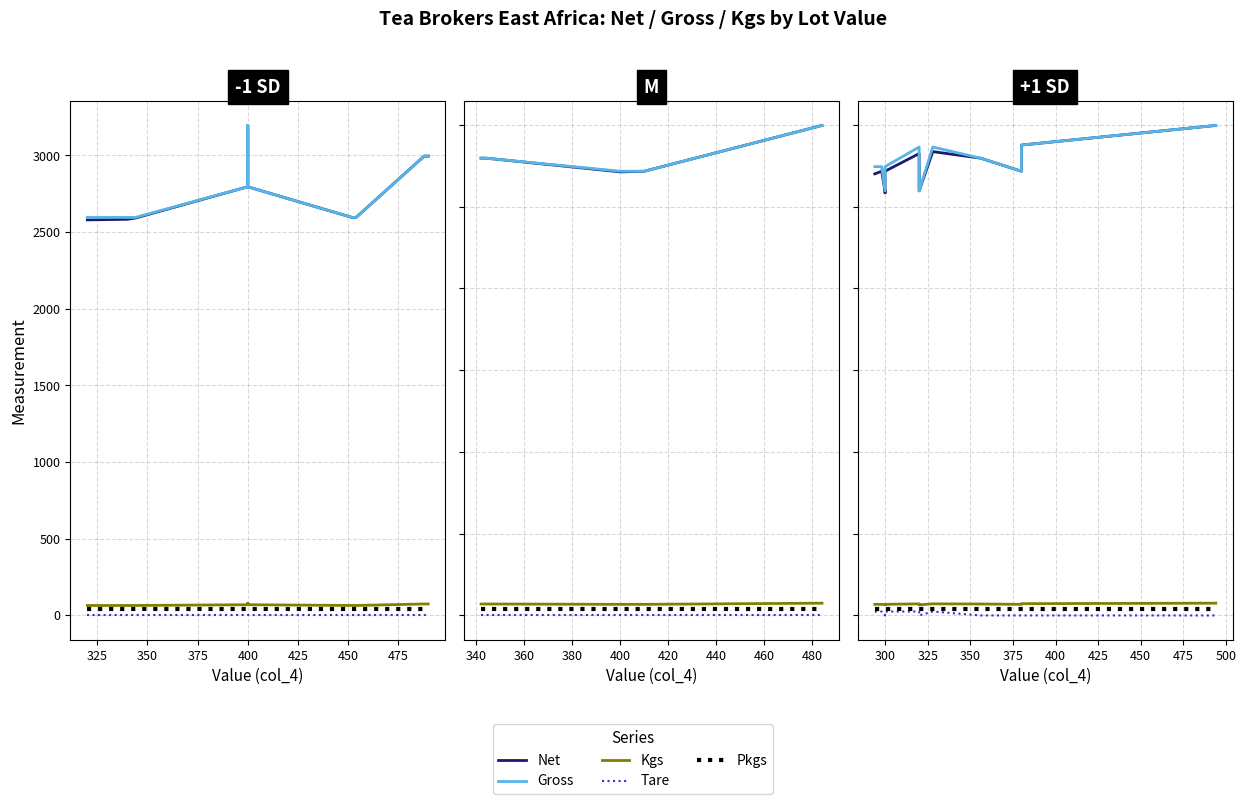

Which series has the widest spread of values?

Net